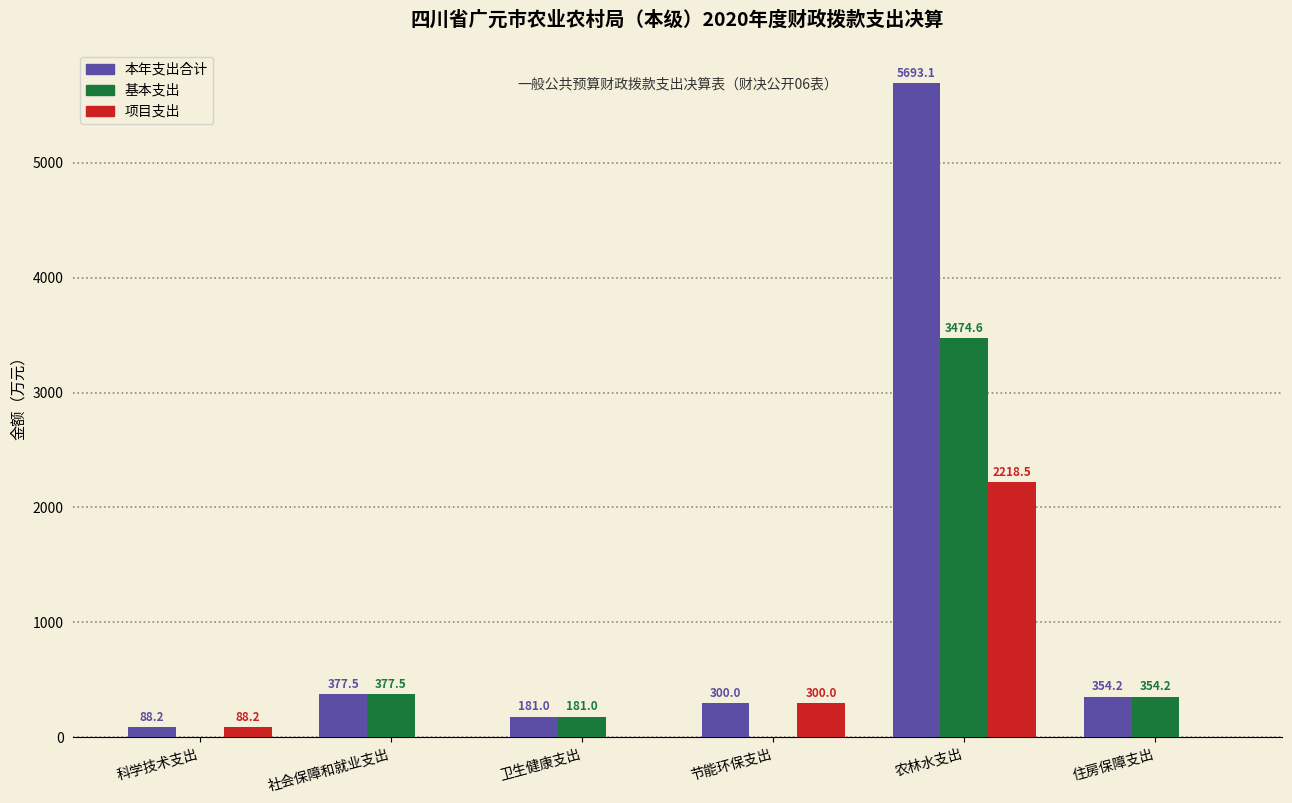

Reading right to left, list all the values displayed in this chart.

本年支出合计: 住房保障支出=354.2	农林水支出=5693.1	节能环保支出=300.0	卫生健康支出=181.0	社会保障和就业支出=377.5	科学技术支出=88.2
基本支出: 住房保障支出=354.2	农林水支出=3474.6	节能环保支出=0.0	卫生健康支出=181.0	社会保障和就业支出=377.5	科学技术支出=0.0
项目支出: 住房保障支出=0.0	农林水支出=2218.5	节能环保支出=300.0	卫生健康支出=0.0	社会保障和就业支出=0.0	科学技术支出=88.2